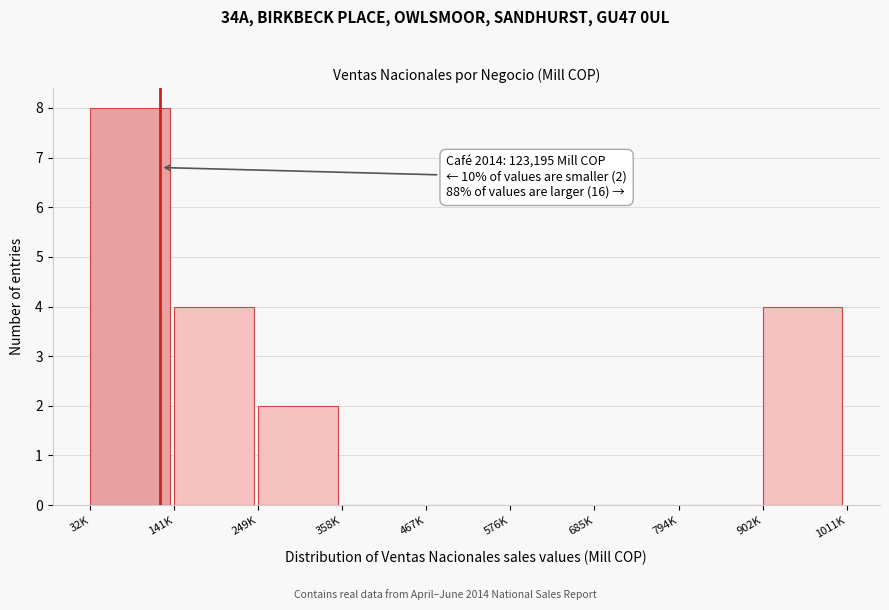

Reading left to right, extract all data points from this chart.

32K=8	141K=4	249K=2	358K=0	467K=0	576K=0	685K=0	794K=0	902K=4